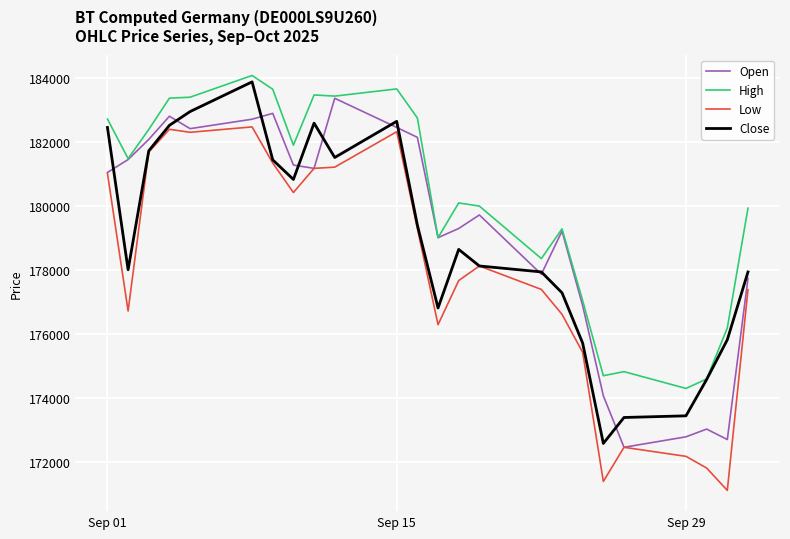

List the series in order of their overall mean, highest first.

High, Open, Close, Low